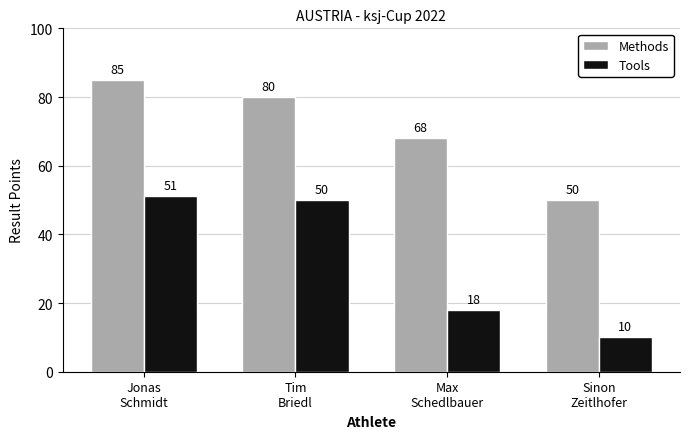

The Tools series shows 18.0 at Max
Schedlbauer. True or false?

True